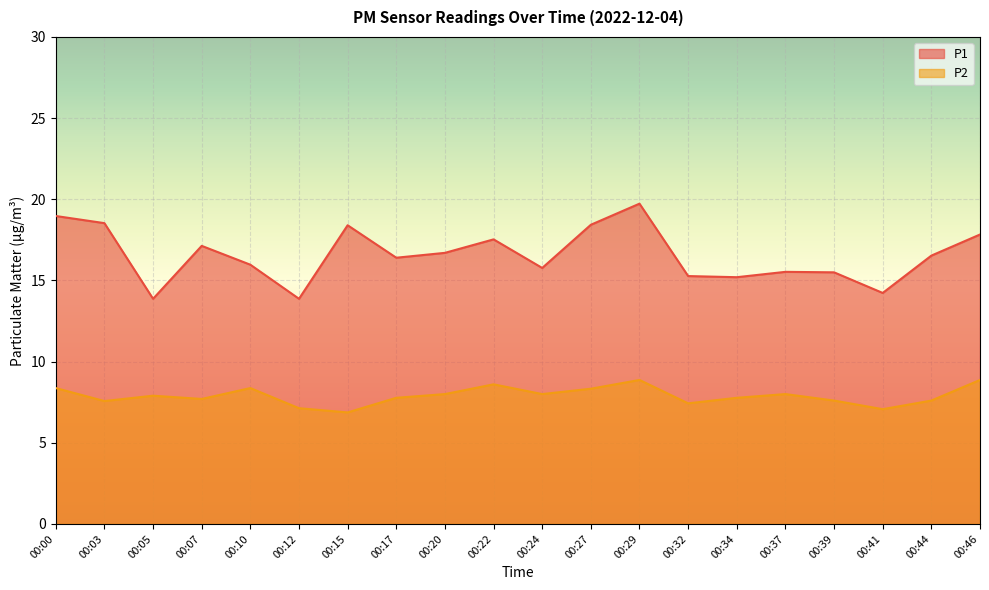

True or false: P2 and P1 intersect in this chart.

False